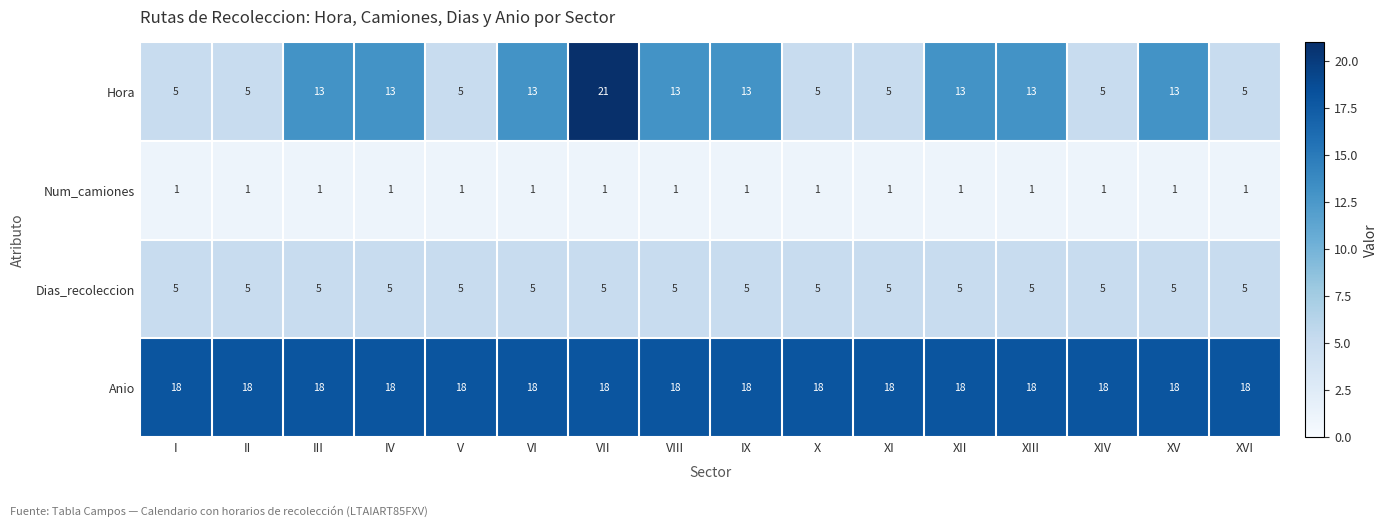

What is the difference between the highest and lowest values at I?

17